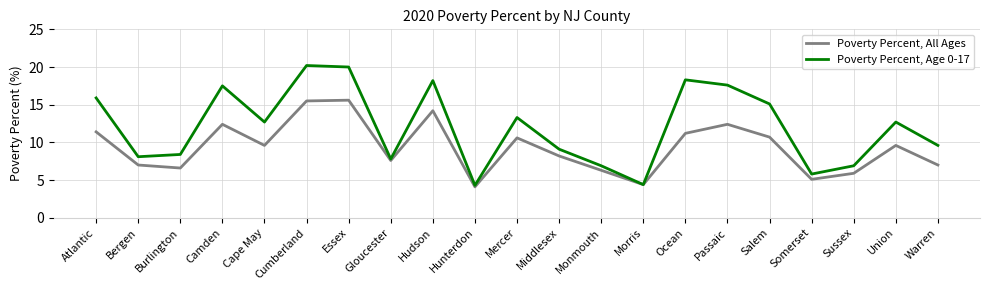

What is the difference between the maximum and second lowest values in the Poverty Percent, All Ages series?

11.2